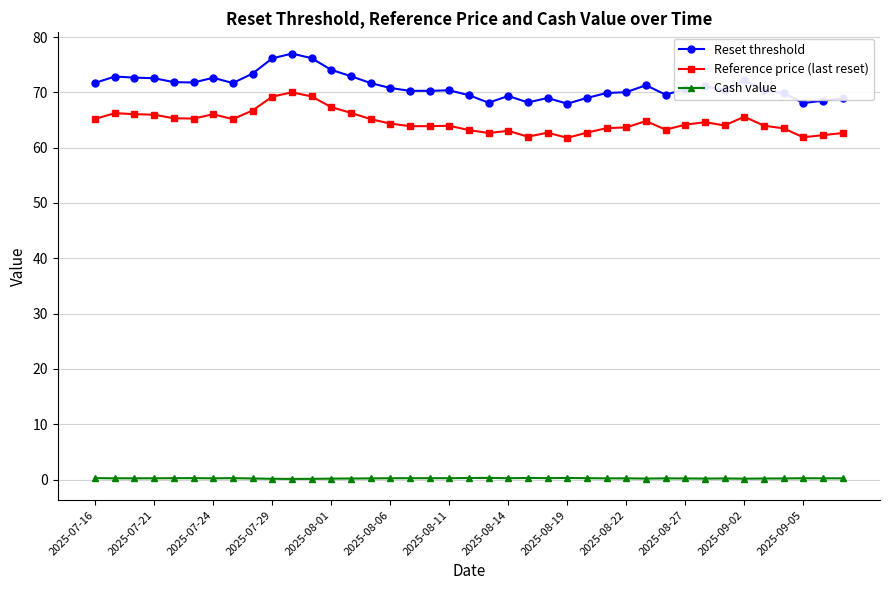

True or false: Reset threshold has more than 2 interior local peaks.

True